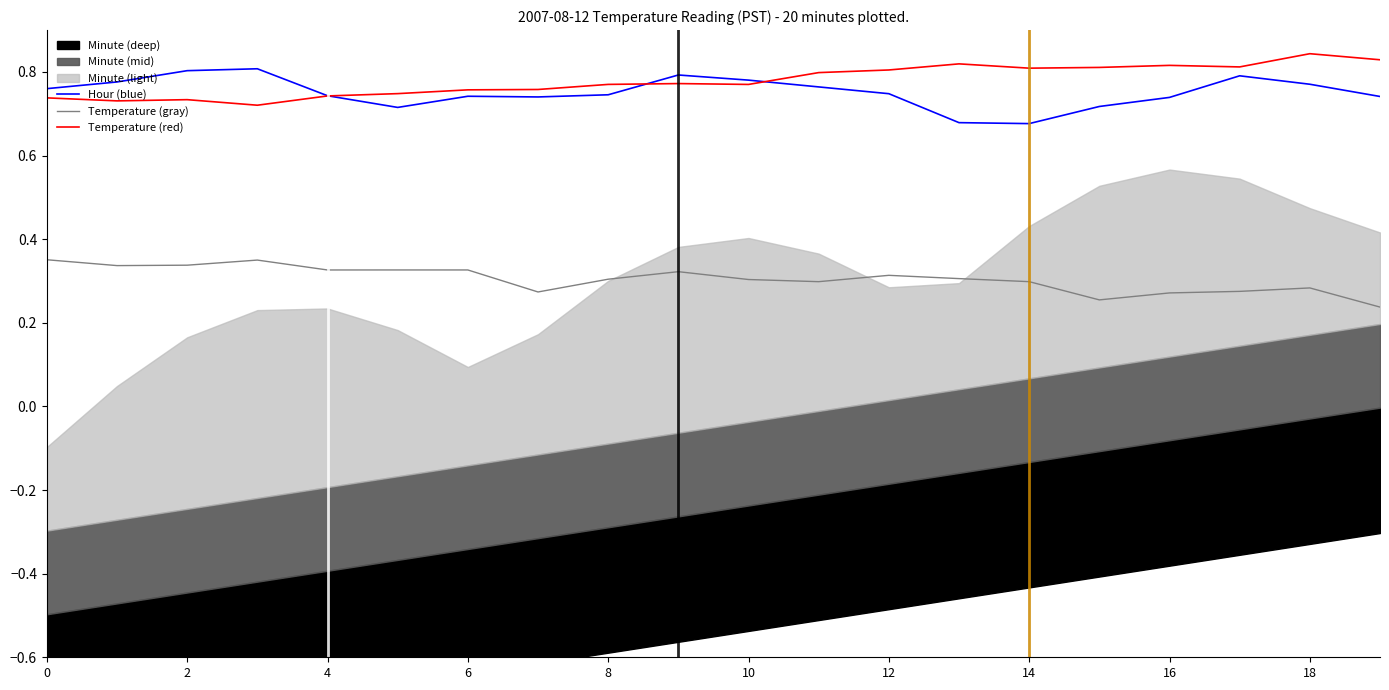

Count the Temperature (red) values in the range 0 to 1.

20